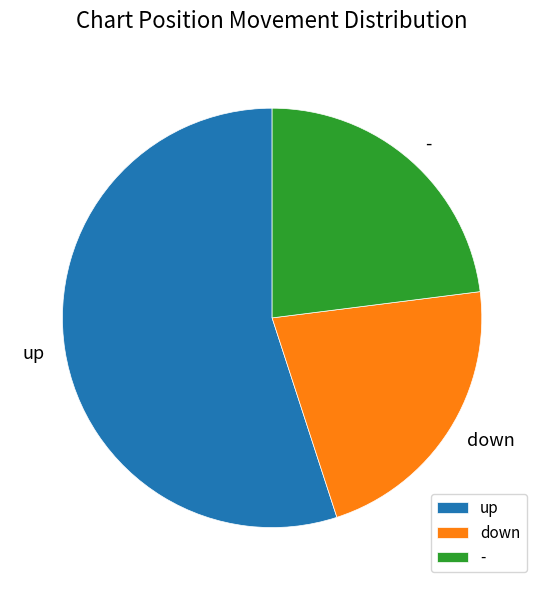

Rank the categories by value from lowest to highest.

down, -, up